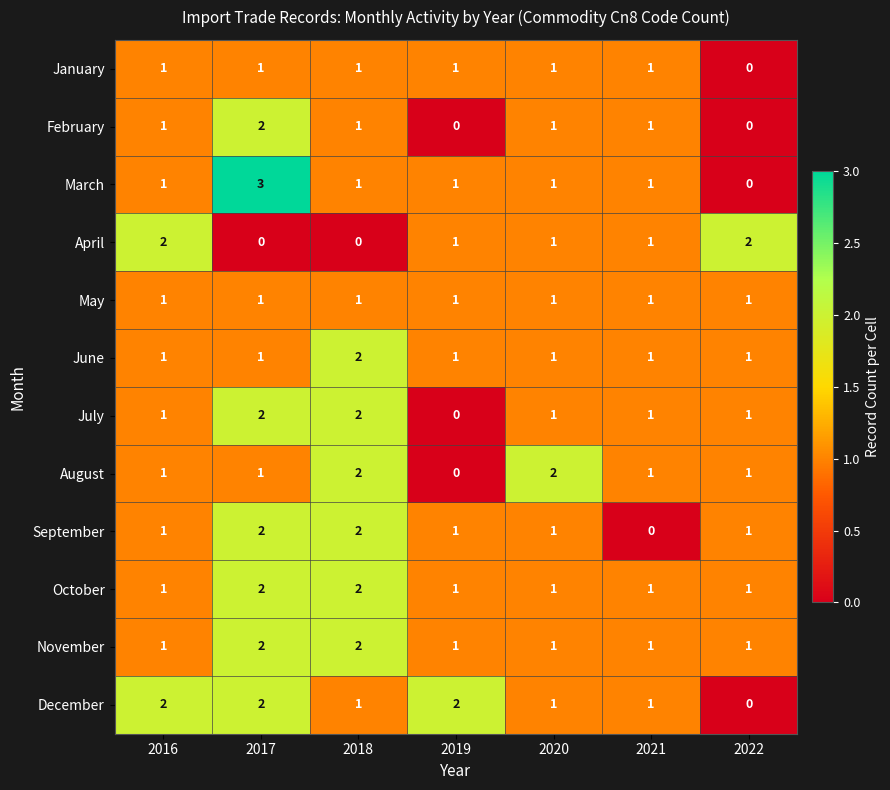

Which series has the widest spread of values?

March